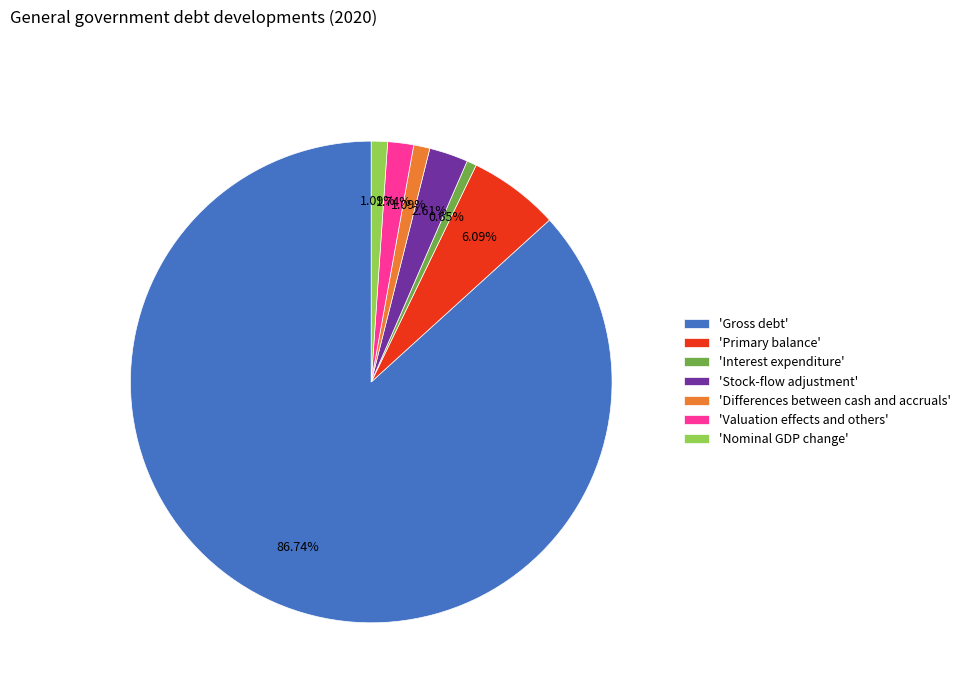

What is the ratio of the value at 'Differences between cash and accruals' to the value at 'Stock-flow adjustment'?

0.4